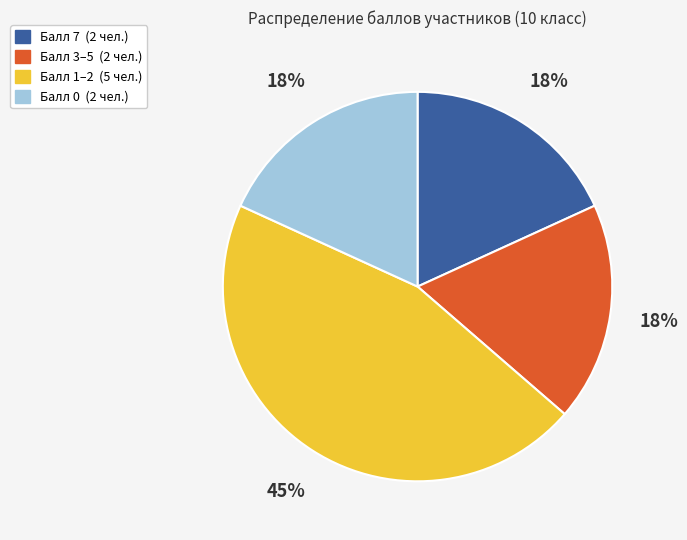

To the nearest percent, what is the average slice percentage?

25%